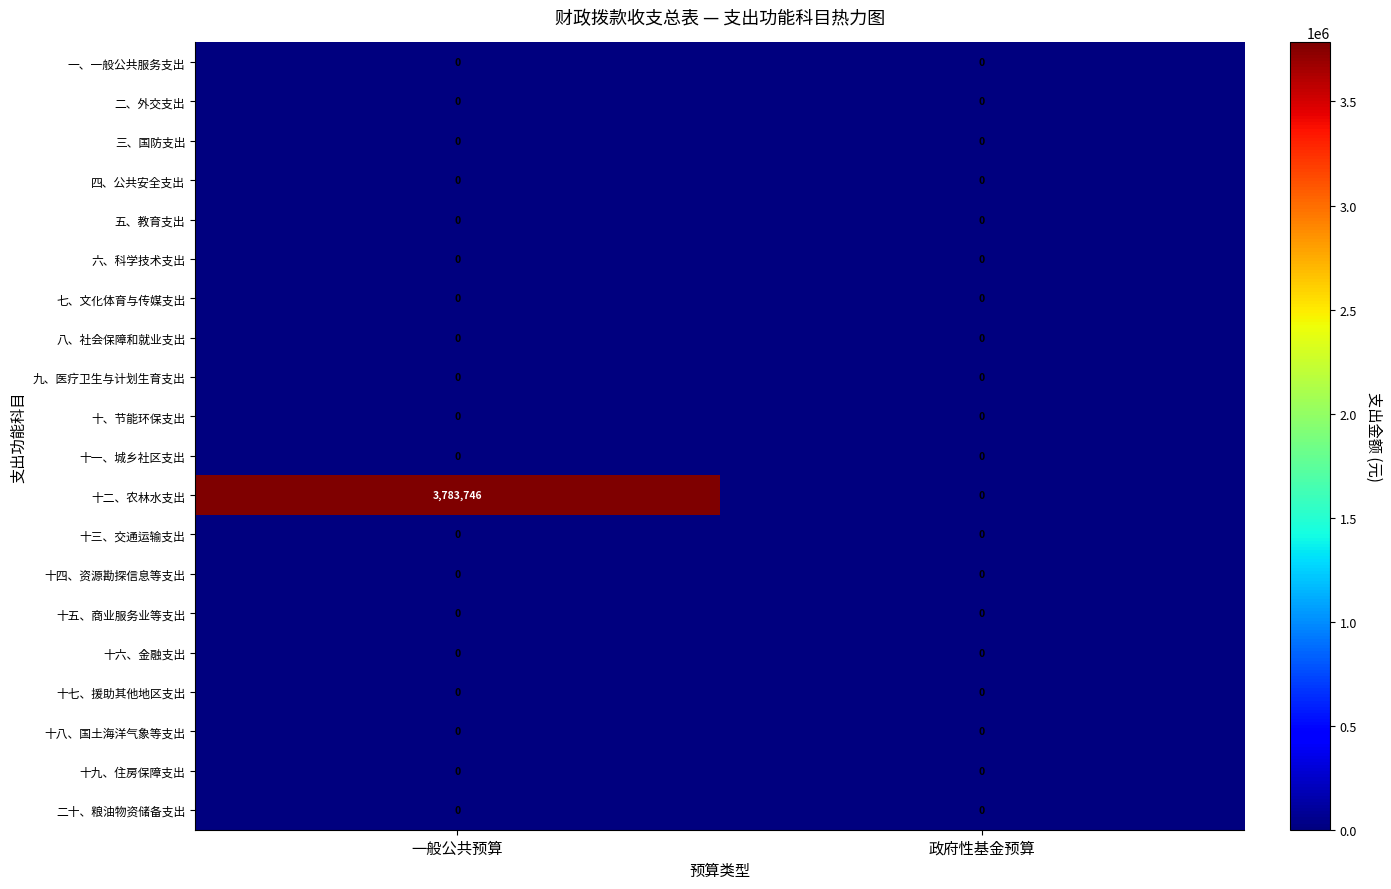

How many data points does each series have?

2